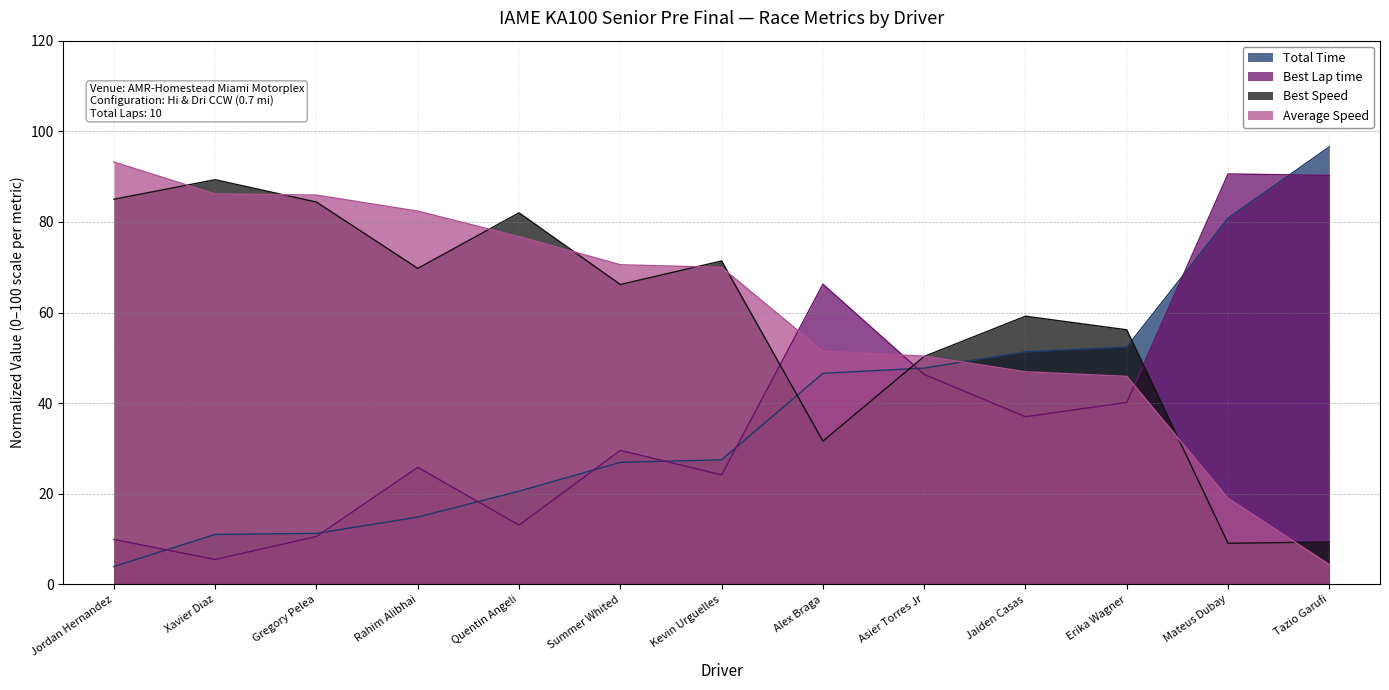

What is the difference between the second highest and minimum values in the Average Speed series?

81.8